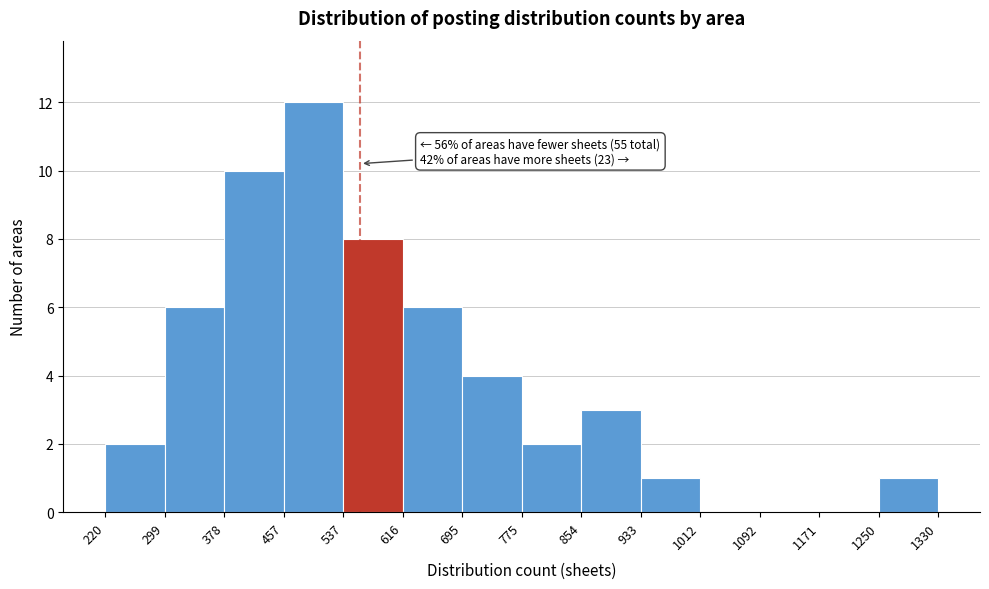

Which range on the x-axis has the tallest bar?

457 to 537